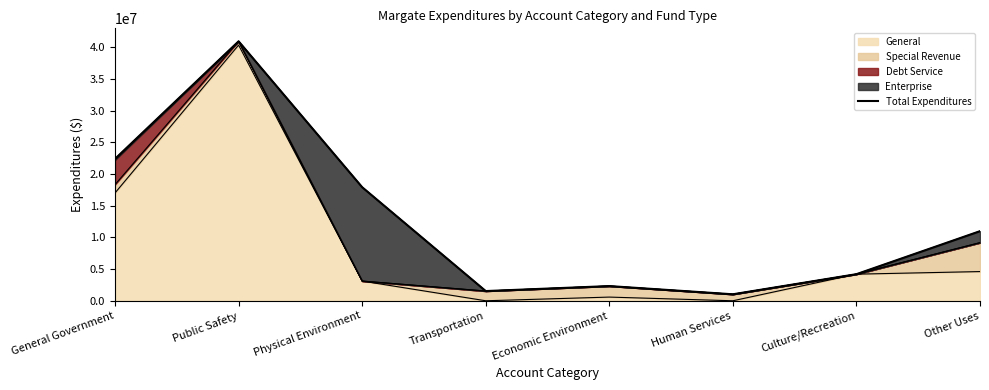

True or false: there are more than 2 points higher than both neighbors.

False